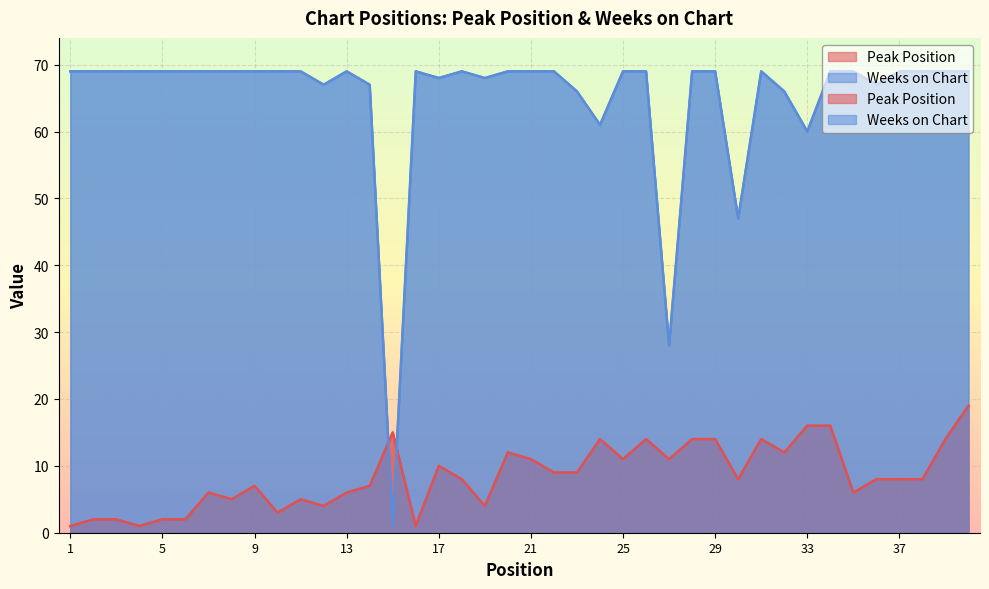

Which series has the largest total across all categories?

Weeks on Chart